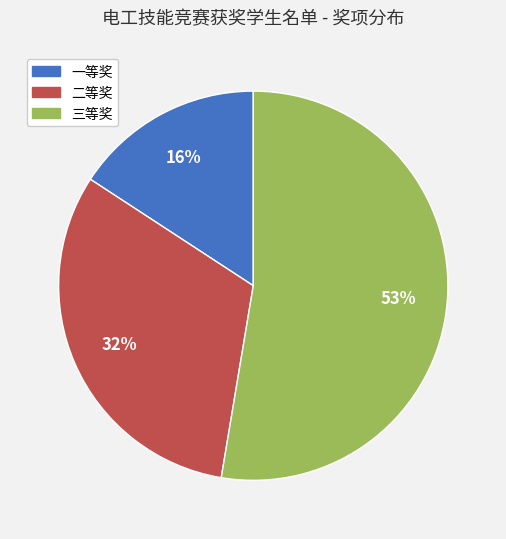

To the nearest percent, what portion does 一等奖 represent?

16%